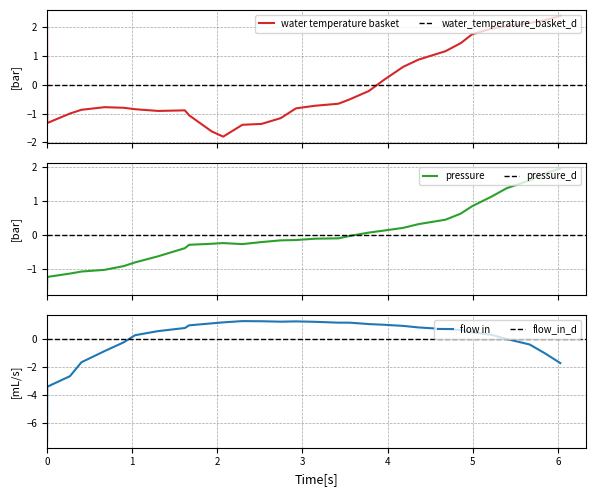

True or false: flow_in has more than 1 points higher than both neighbors.

True